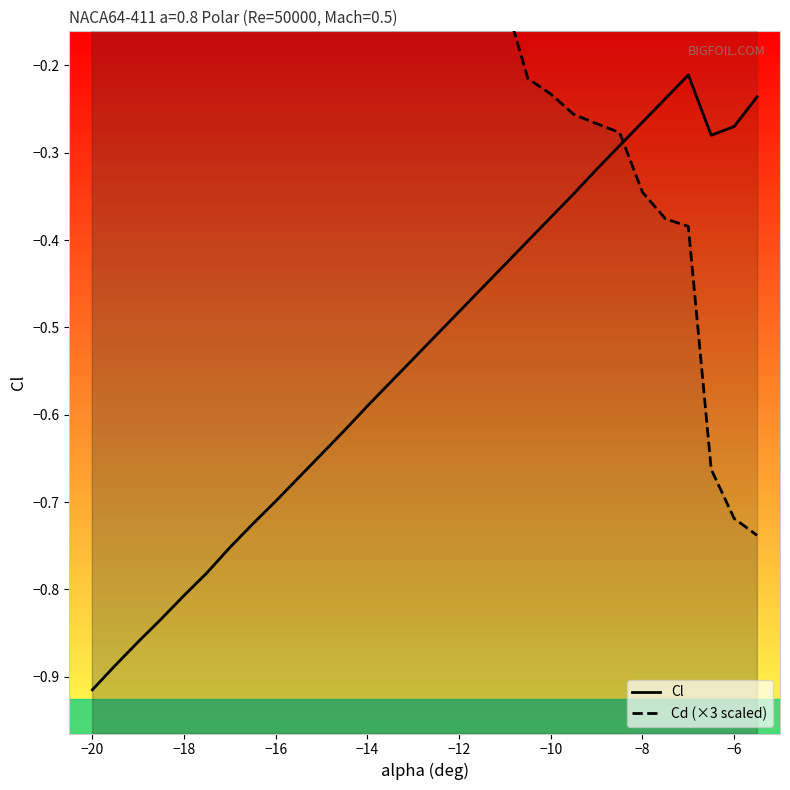

What is the value of the Cd (×3 scaled) point at the 30th from the left?

-0.7